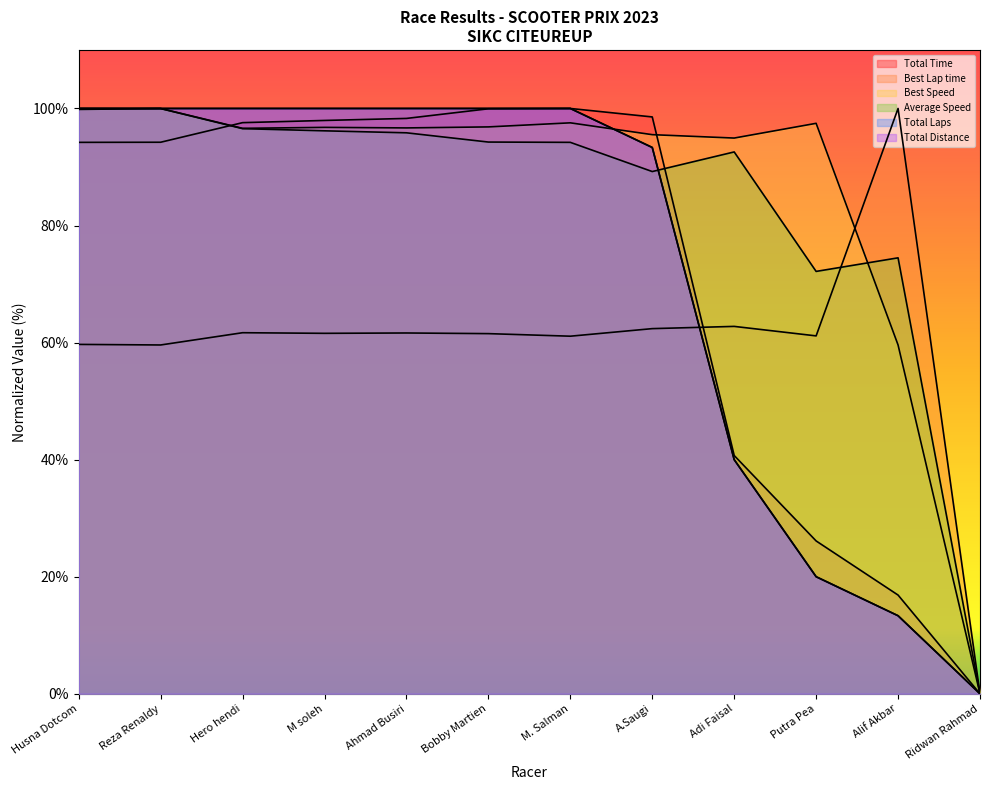

What is the difference between the highest and lowest values at M. Salman?

38.9